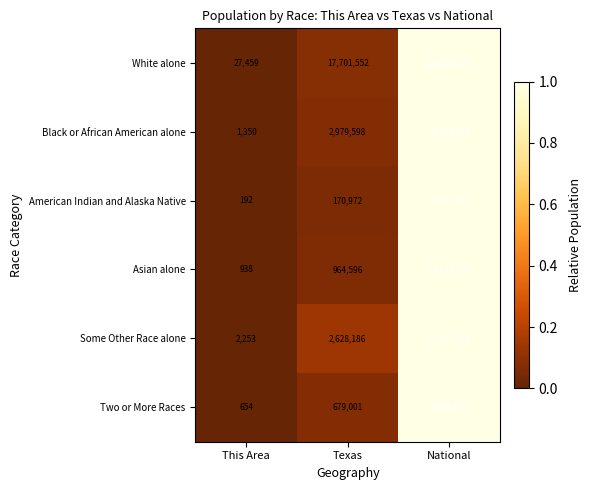

At This Area, list the series in order from smallest to largest.

American Indian and Alaska Native, Two or More Races, Asian alone, Black or African American alone, Some Other Race alone, White alone